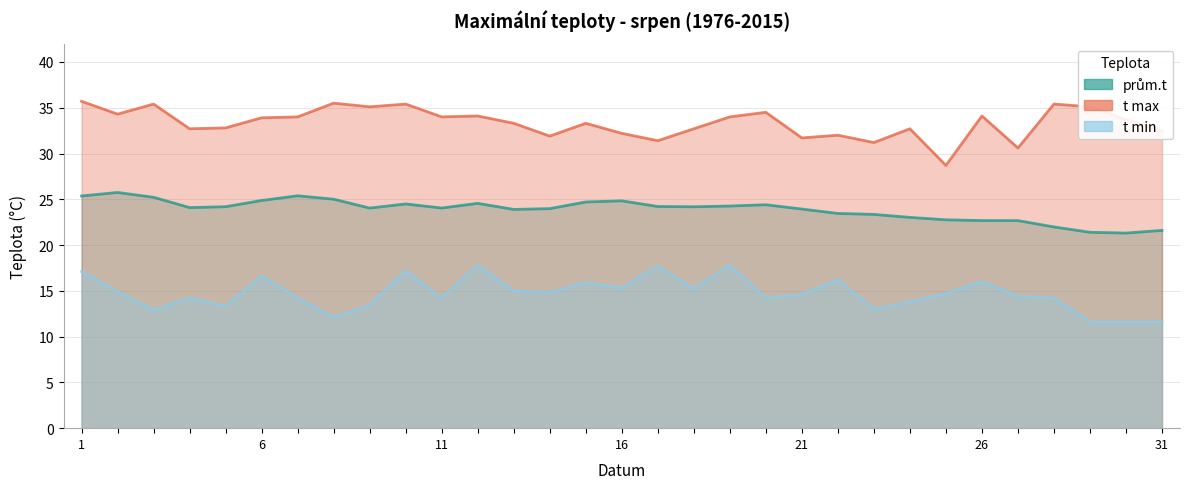

What are all the series names shown in the legend?

prům.t, t max, t min